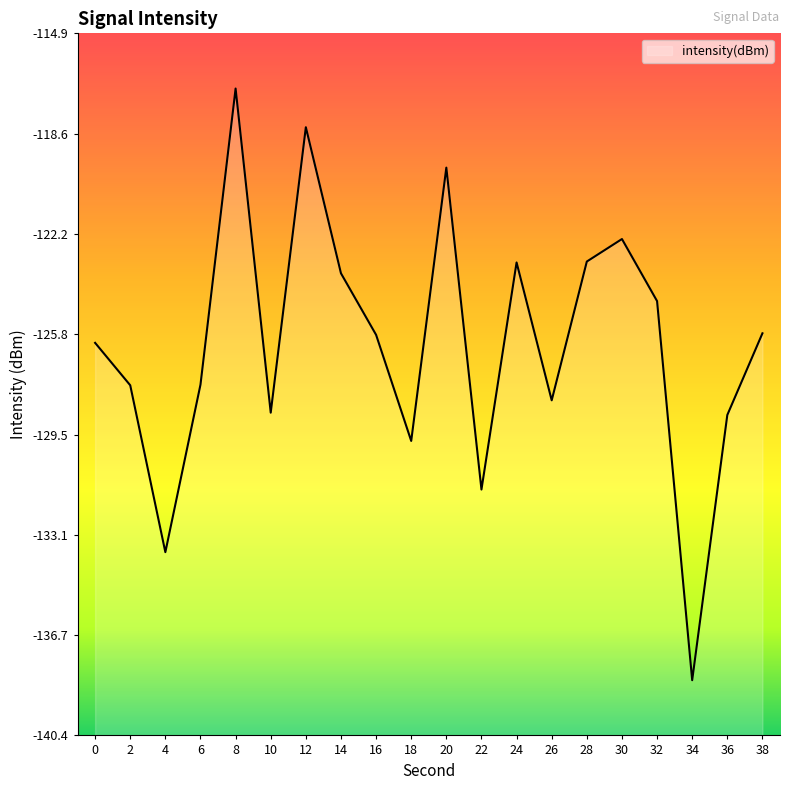

What is the greatest value displayed?

-116.9